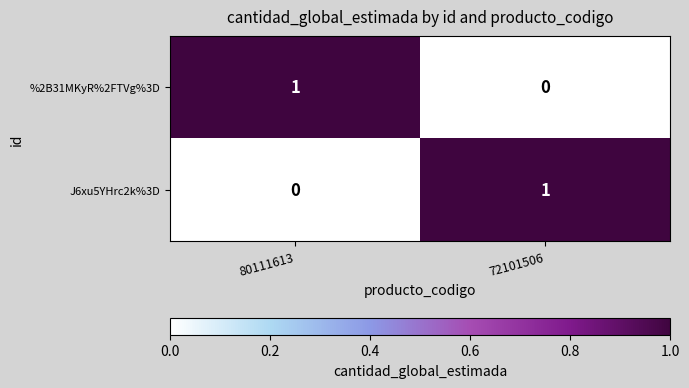

Reading left to right, what are all the values shown in this chart?

%2B31MKyR%2FTVg%3D: 1	0
J6xu5YHrc2k%3D: 0	1